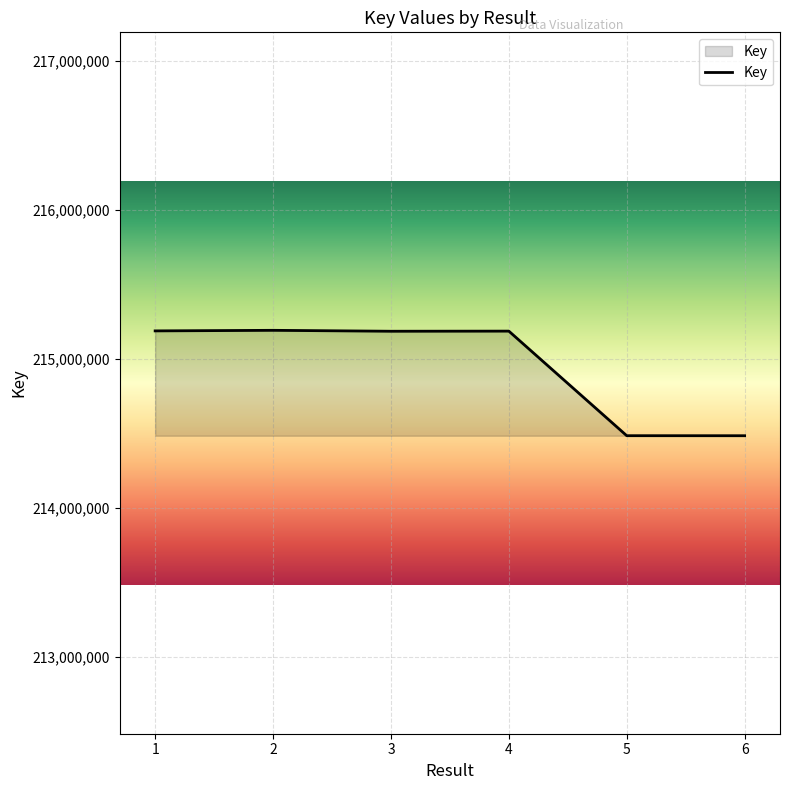

What is the maximum value shown in the chart?

215191524